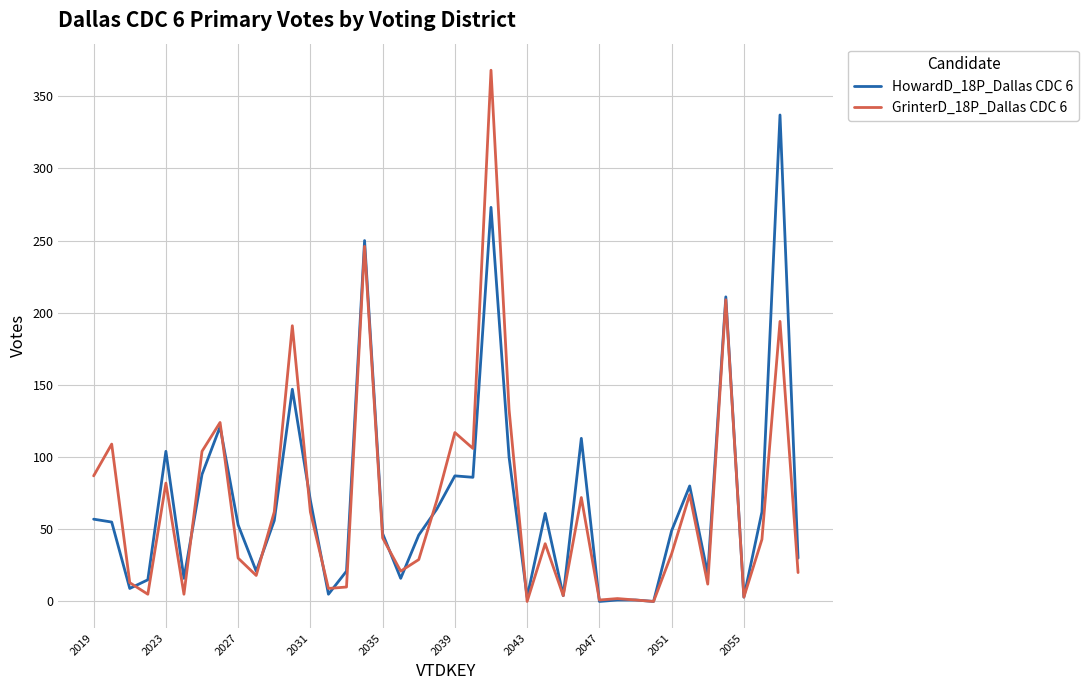

Rank the series by their maximum value, from lowest to highest.

HowardD_18P_Dallas CDC 6, GrinterD_18P_Dallas CDC 6